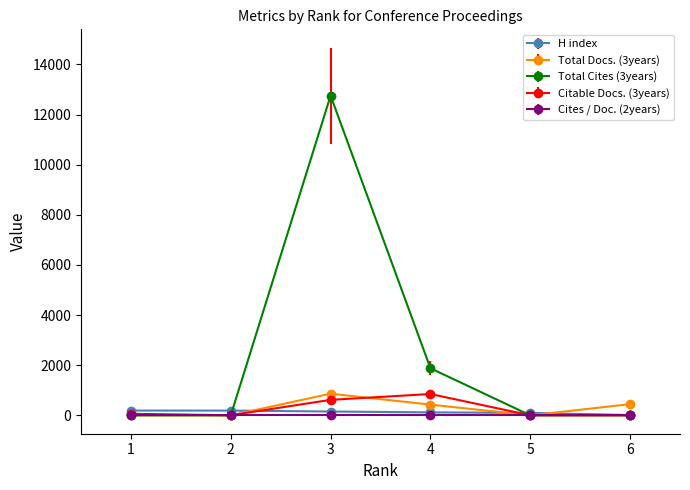

What is the maximum value shown in the chart?

12752